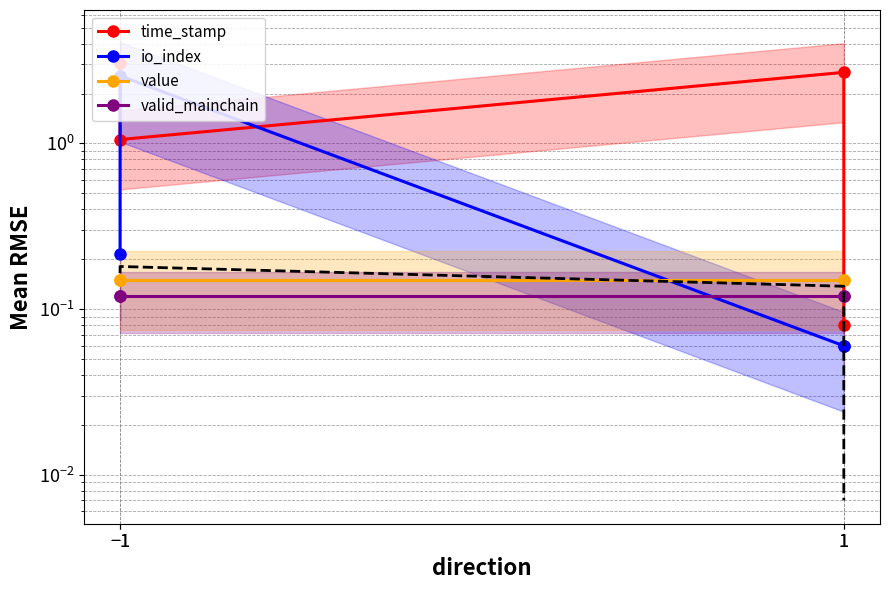

List the series in order of their peak value, lowest first.

valid_mainchain, value, io_index, time_stamp